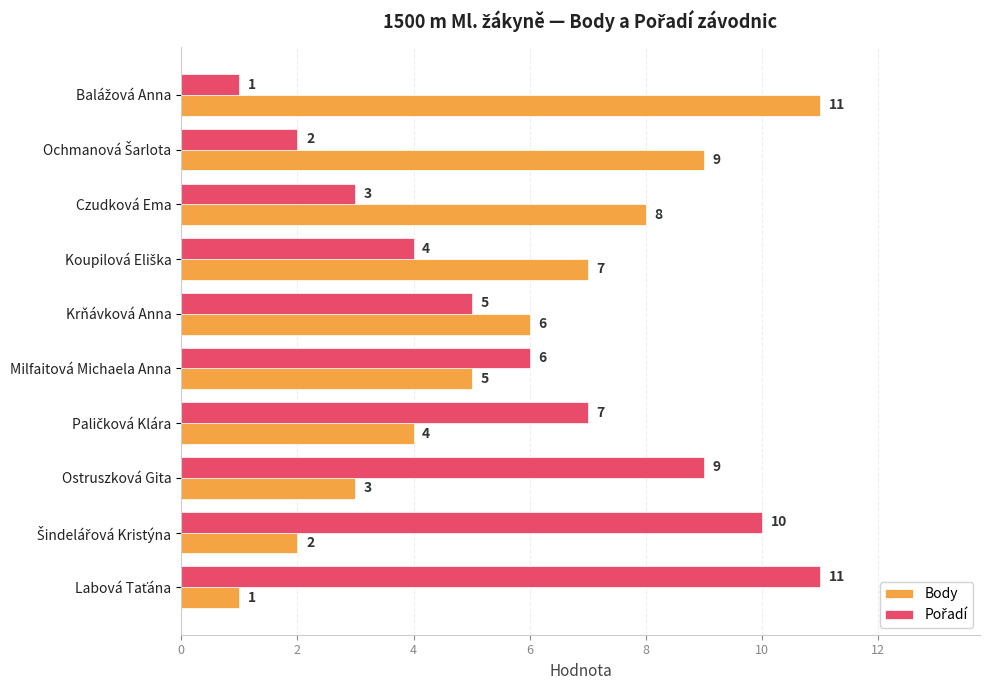

Count the Body values in the range 3 to 8.

6